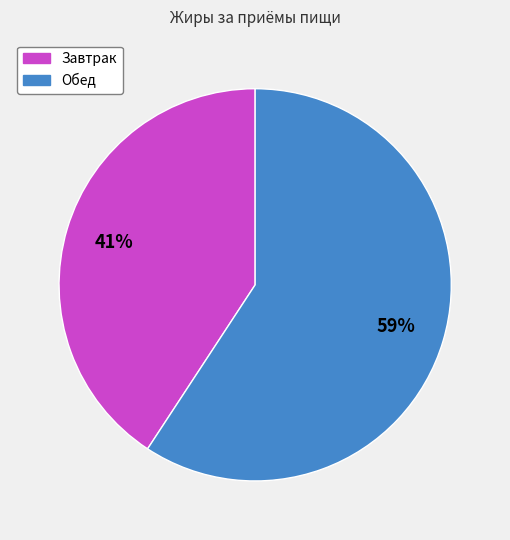

How many slices are in this pie chart?

2